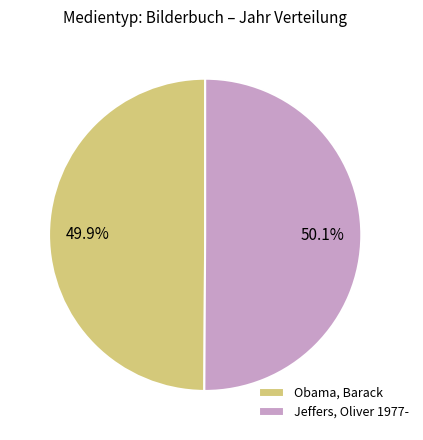

Approximately how many times larger is the value at Obama, Barack compared to Jeffers, Oliver 1977-?

1.0